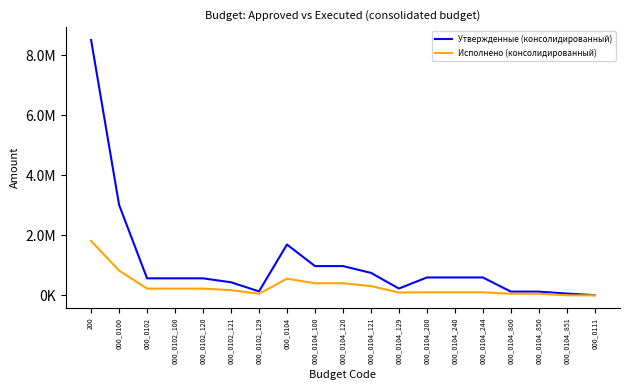

What is the difference between the Исполнено (консолидированный) values at 000_0104_121 and 000_0102?

84242.8